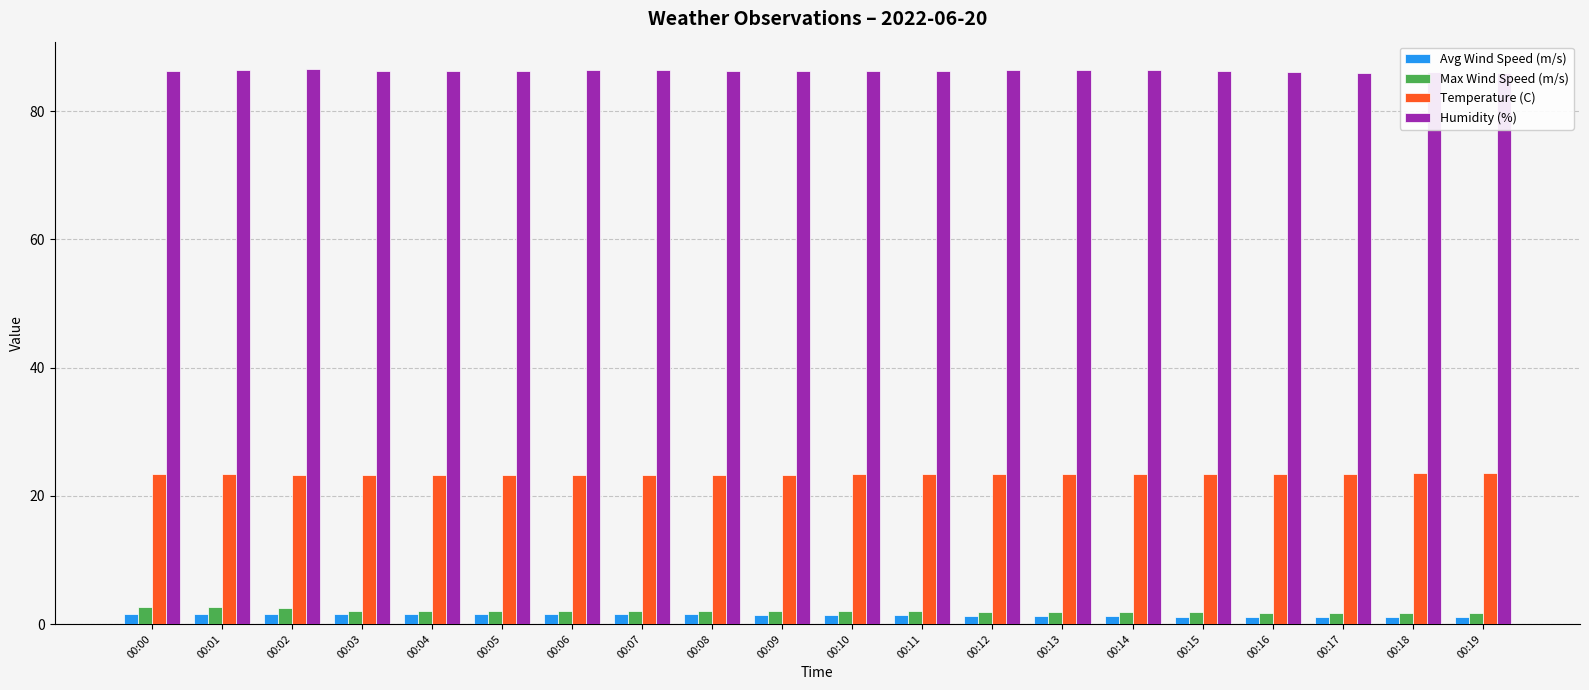

Which series has the largest total across all categories?

Humidity (%)